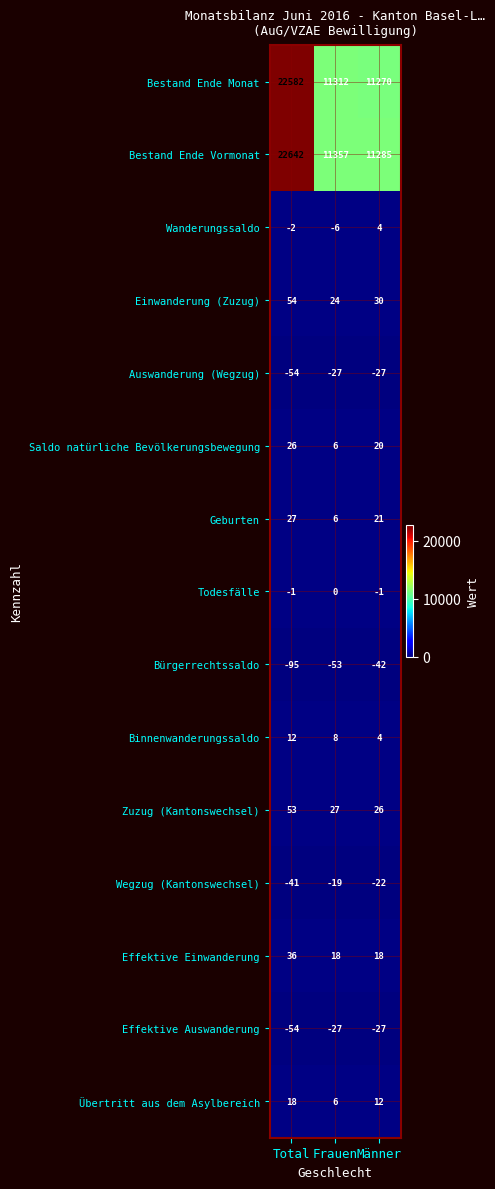

Read the Saldo natürliche Bevölkerungsbewegung value at Total.

26